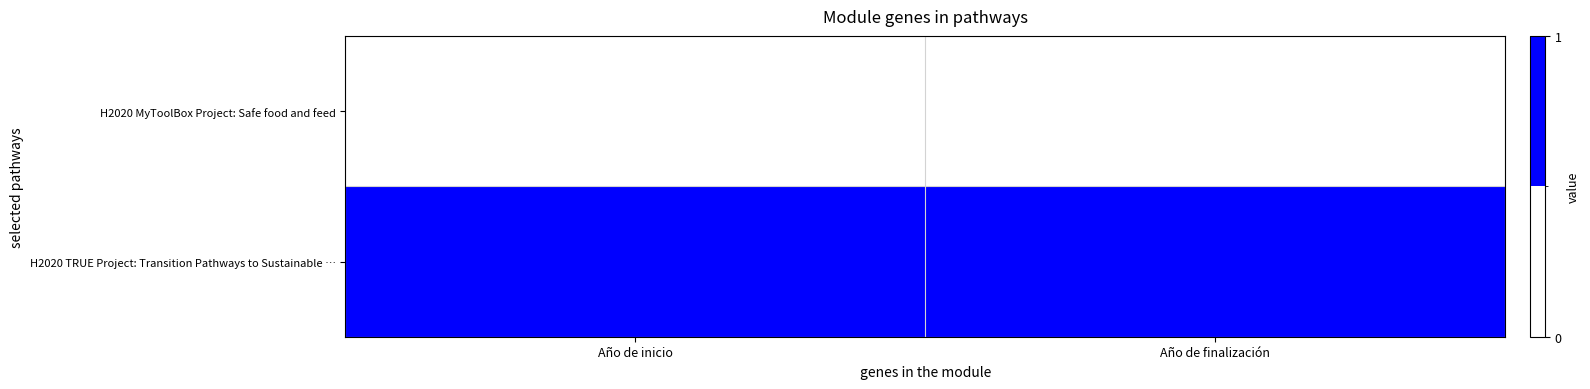

Rank the series at Año de inicio from highest to lowest value.

H2020 TRUE Project: Transition Pathways to Sustainable …, H2020 MyToolBox Project: Safe food and feed